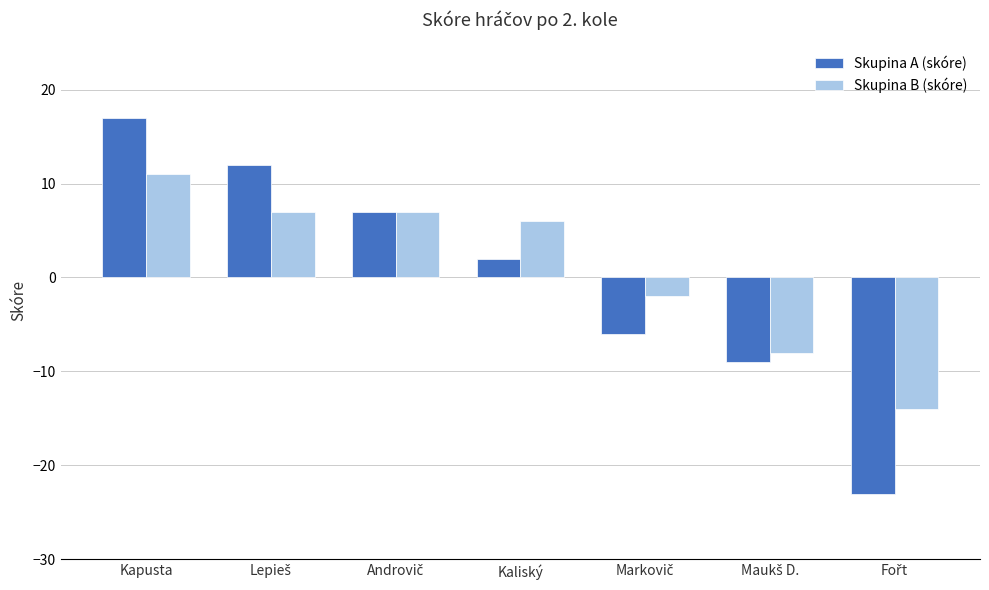

Which category has the highest value in the Skupina B (skóre) series?

Kapusta